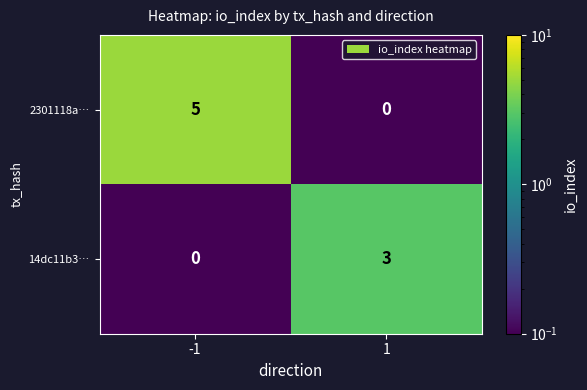

Reading left to right, list all the values displayed in this chart.

2301118a…: 5	0
14dc11b3…: 0	3